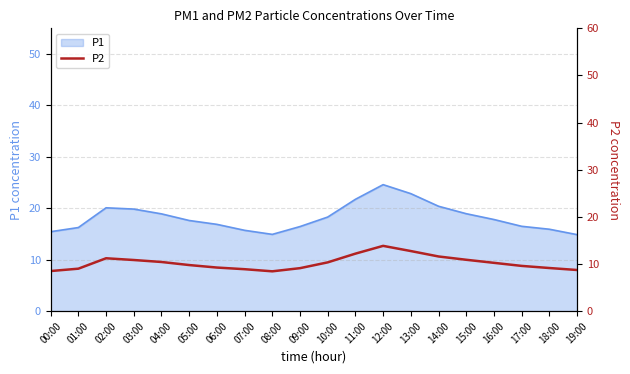

Between 05:00 and 11:00, which is larger?

11:00